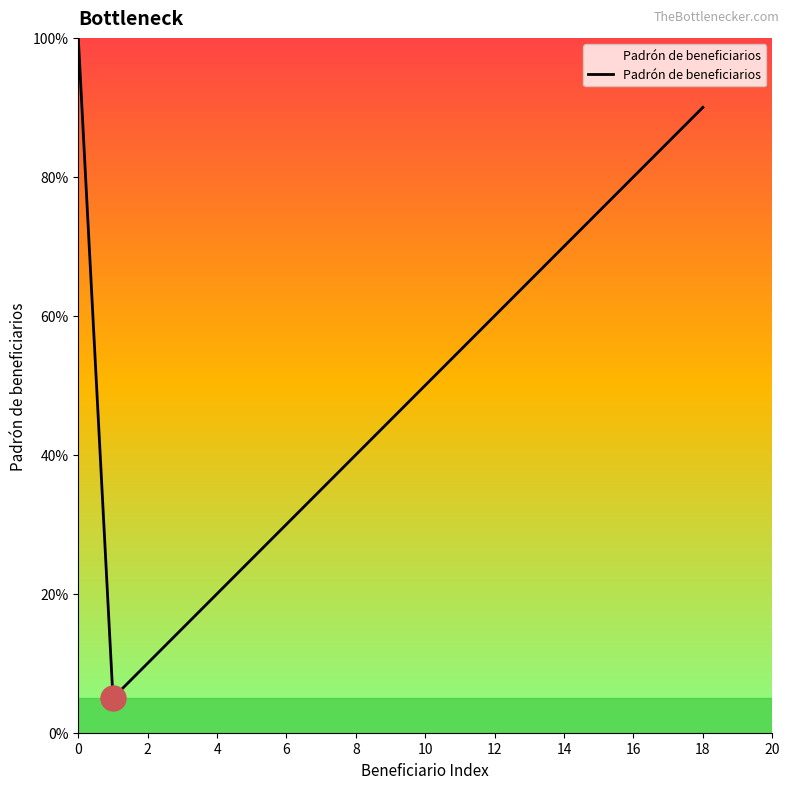

Between 11 and 4, which is larger?

11